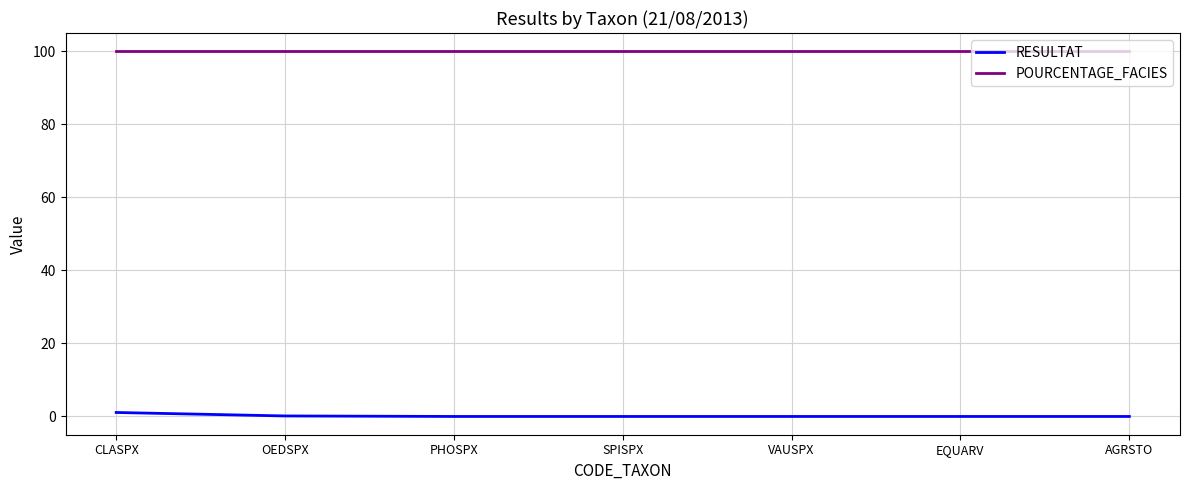

The RESULTAT series shows 0.0 at EQUARV. True or false?

True